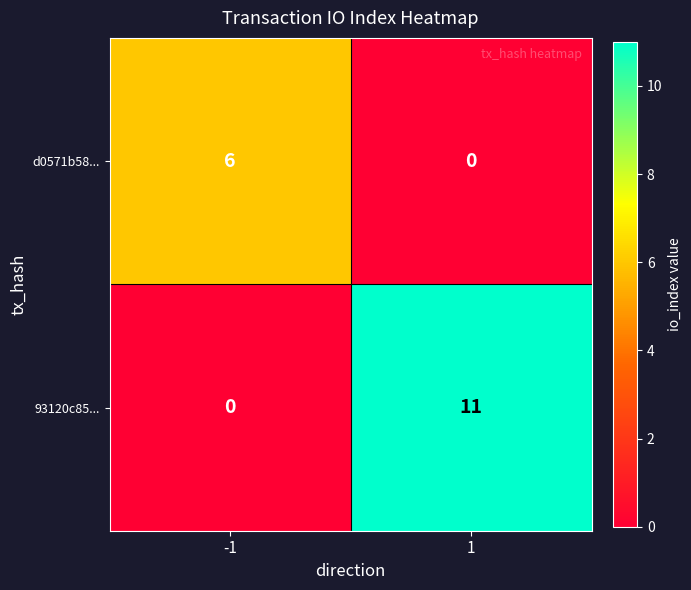

What value does the 93120c85... series have at 1?

11